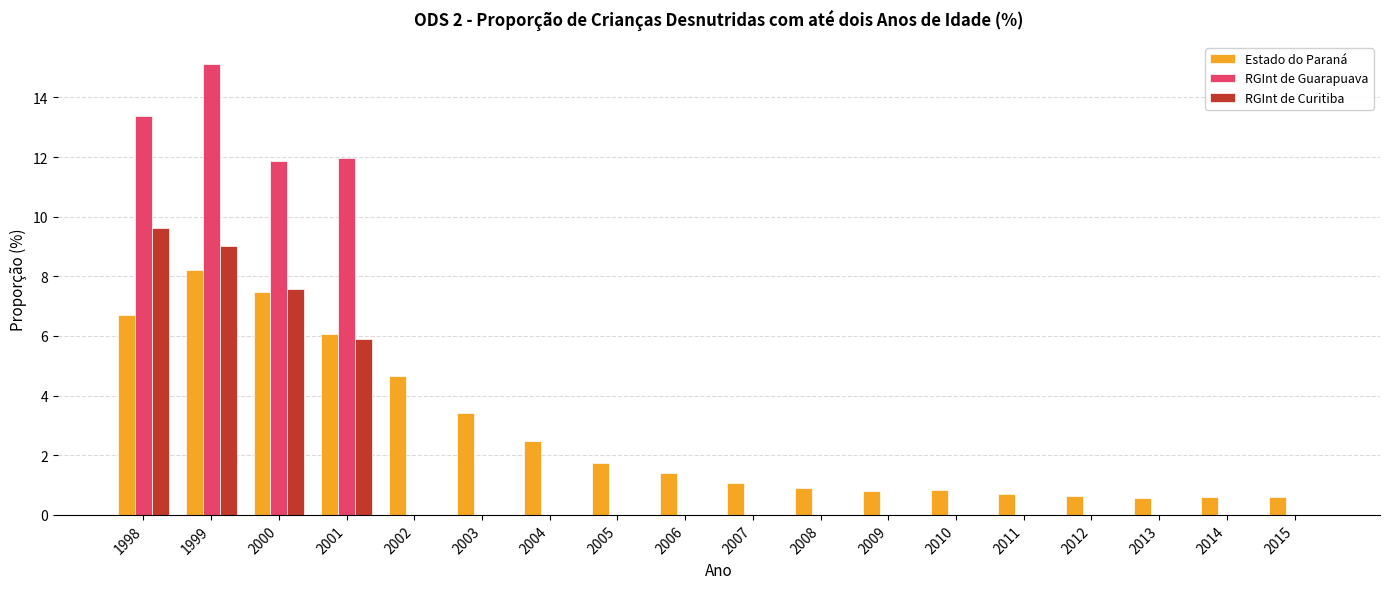

Where does the Estado do Paraná series first go above 1?

1998